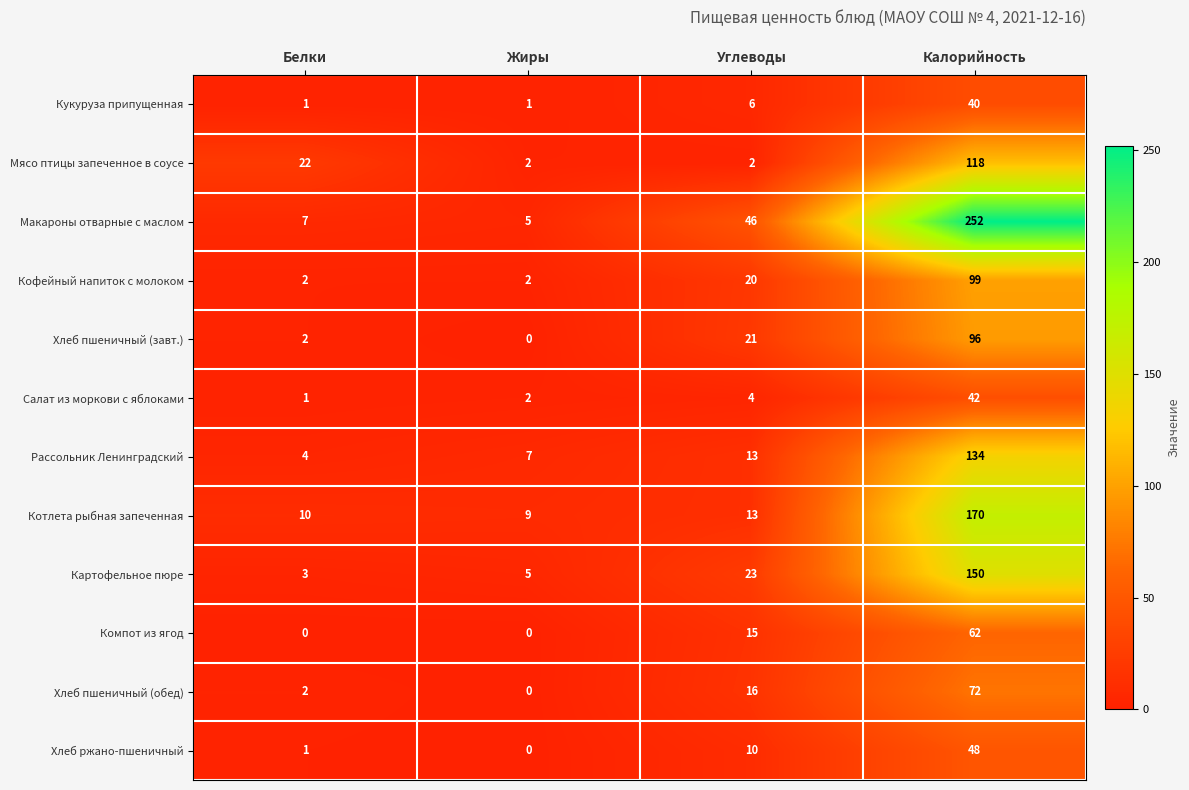

The Картофельное пюре series shows 23 at Углеводы. True or false?

True